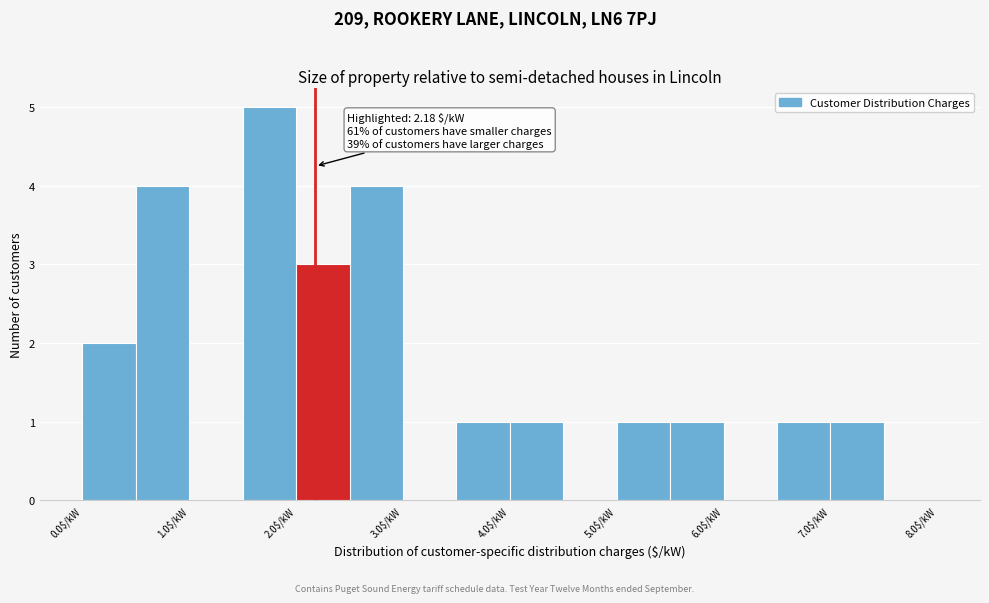

Over which range of the x-axis is the bar tallest?

1.5 to 2.0